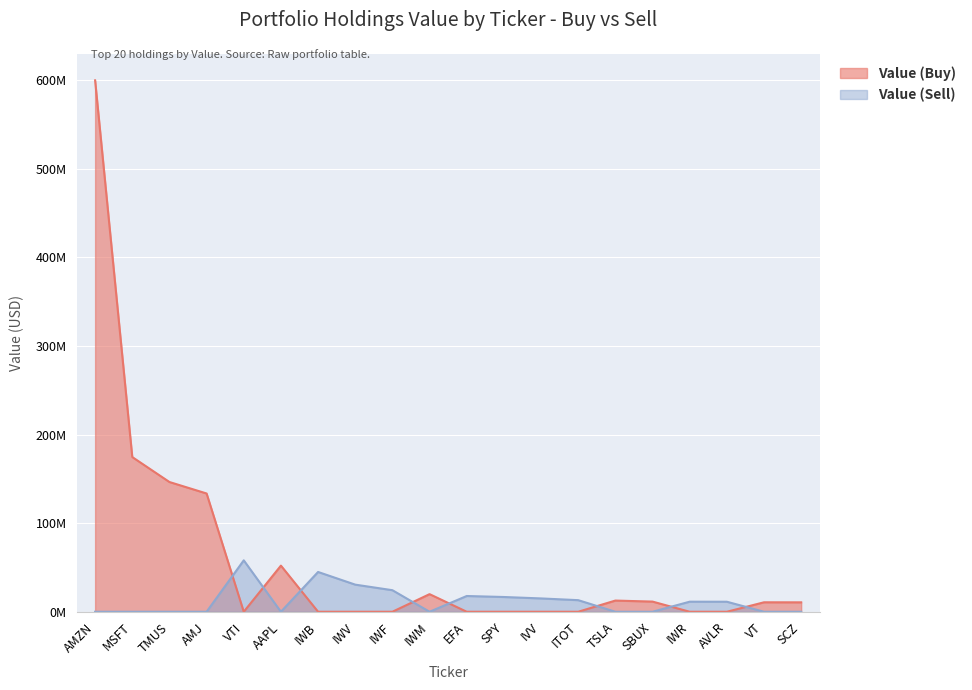

What is the greatest value displayed?

599742000